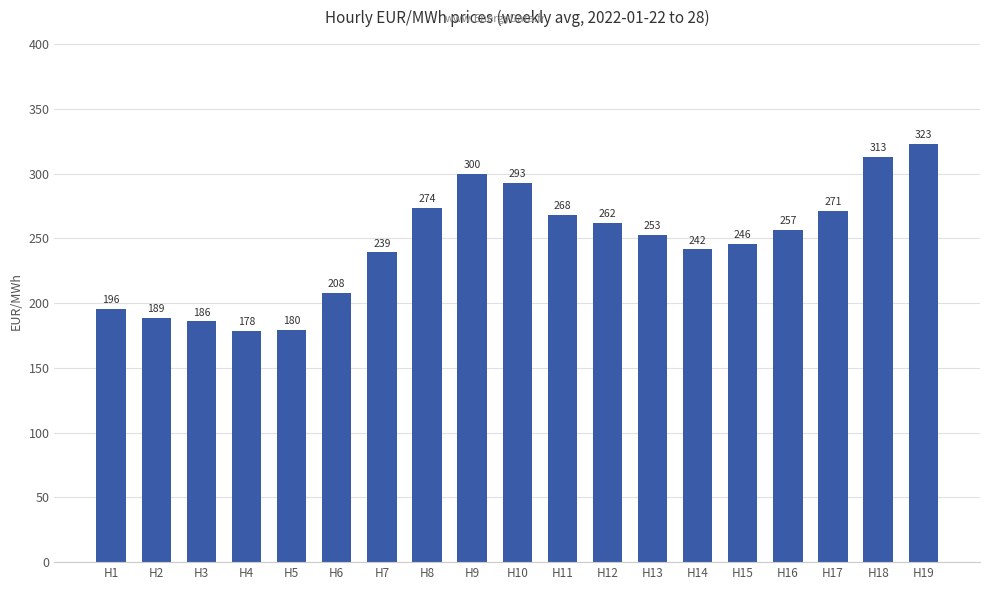

How many bars are there in total?

19